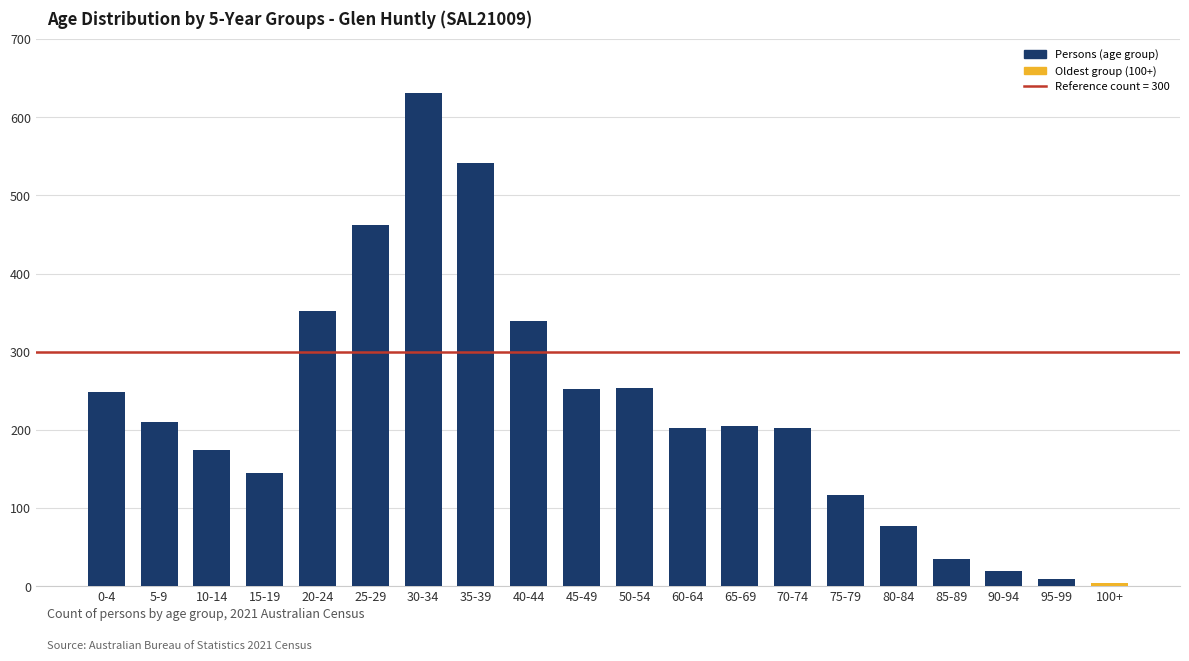

Is it true that the value at 0-4 is 410?

False